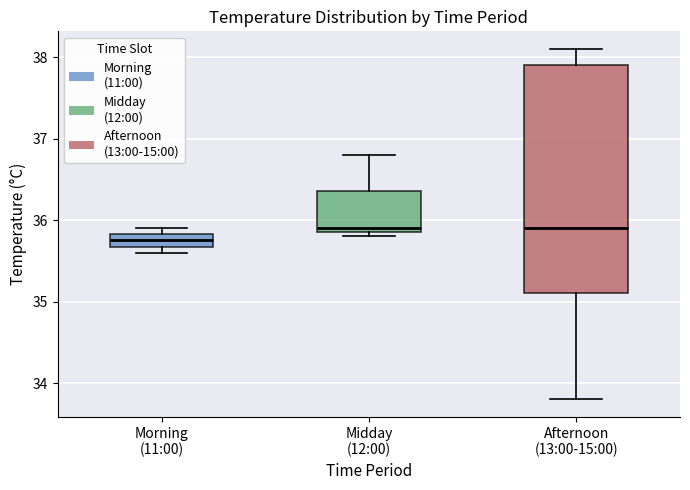

Comparing the boxes themselves (not the whiskers), which one is the tallest?

Afternoon (13:00-15:00)